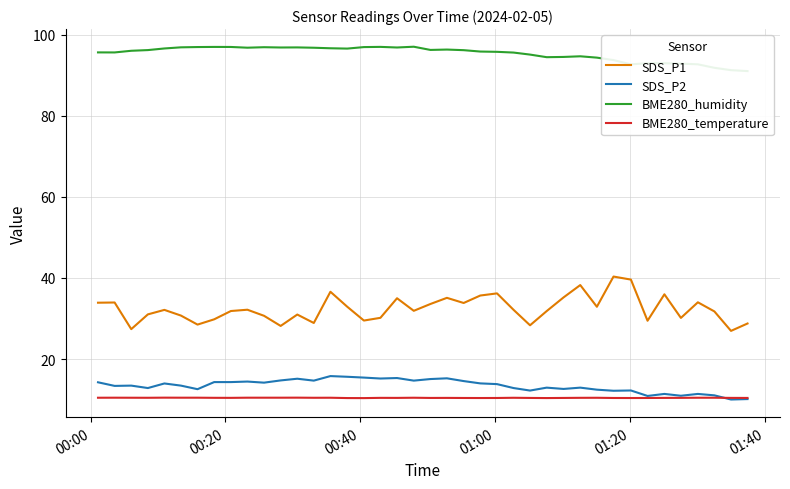

Reading left to right, list all the values displayed in this chart.

SDS_P1: 33.9	34.0	27.4	31.0	32.1	30.7	28.5	29.8	31.9	32.2	30.7	28.2	31.0	28.9	36.6	32.9	29.5	30.2	35.0	31.9	33.6	35.1	33.8	35.7	36.2	32.1	28.3	31.8	35.2	38.2	32.9	40.4	39.6	29.4	36.0	30.1	34.0	31.8	26.9	28.8
SDS_P2: 14.3	13.4	13.4	12.8	14.0	13.4	12.6	14.3	14.3	14.4	14.2	14.7	15.2	14.7	15.8	15.6	15.4	15.2	15.3	14.7	15.1	15.2	14.6	14.0	13.8	12.8	12.2	12.9	12.6	12.9	12.4	12.2	12.2	10.9	11.4	10.9	11.4	11.1	10.0	10.1
BME280_humidity: 95.6	95.6	96.0	96.2	96.6	96.9	97.0	97.0	97.0	96.8	96.9	96.8	96.9	96.8	96.7	96.6	97.0	97.0	96.8	97.0	96.2	96.3	96.2	95.8	95.8	95.6	95.1	94.5	94.5	94.7	94.3	93.7	92.7	93.0	93.0	92.9	92.7	91.8	91.3	91.0
BME280_temperature: 10.5	10.5	10.5	10.4	10.5	10.5	10.5	10.4	10.4	10.5	10.5	10.5	10.5	10.4	10.5	10.4	10.4	10.4	10.4	10.5	10.4	10.4	10.4	10.4	10.4	10.4	10.4	10.4	10.4	10.4	10.4	10.4	10.4	10.4	10.4	10.4	10.5	10.5	10.4	10.4